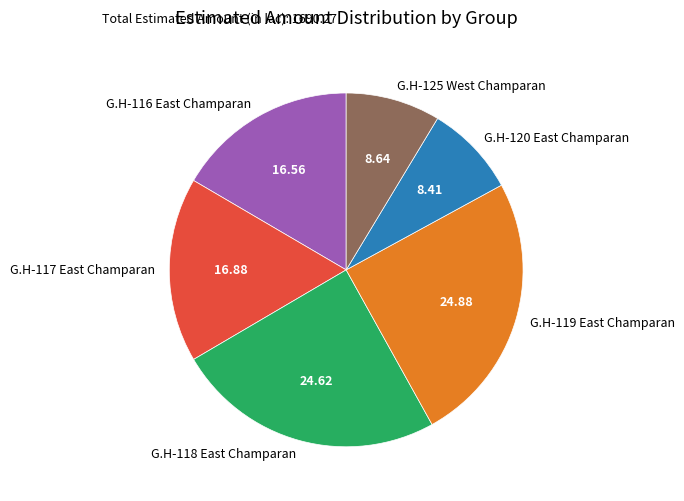

Do G.H-118 East Champaran and G.H-120 East Champaran together represent more than half of the pie?

No